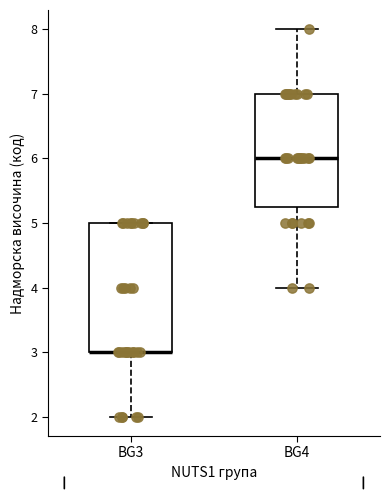

Where is the upper edge of the box for BG3 on the y-axis? The values are not printed on the chart, so give them approximately, as read against the axis.

5.0